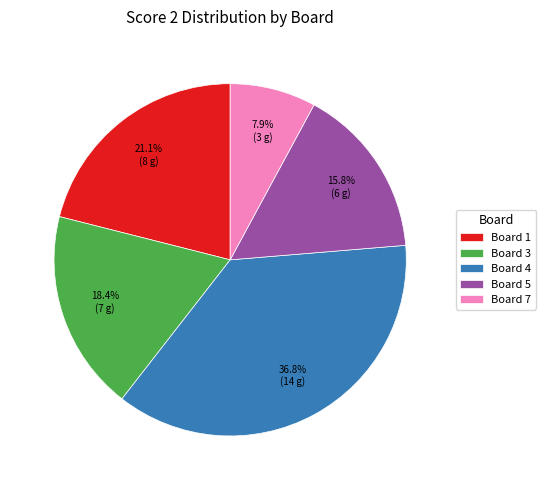

What percentage is the Board 5 slice, to the nearest percent?

16%